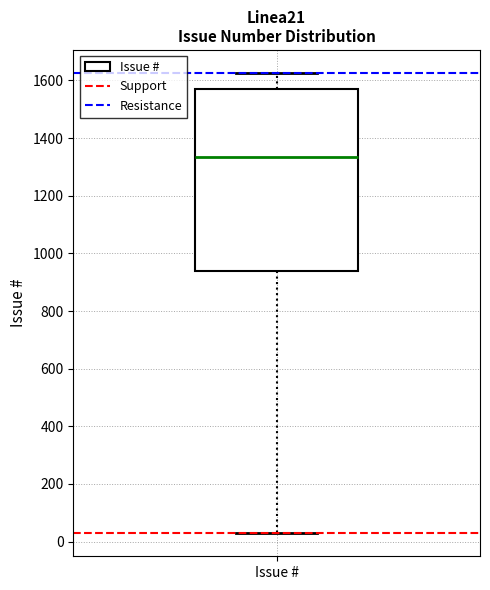

Transcribe this box plot: give where the median line is, the range the box spans, and where the two whiskers end, as read against the y-axis. The values are not printed on the chart, so give them approximately, as read against the axis.

median 1340, box 940 to 1580, whiskers 20 to 1620